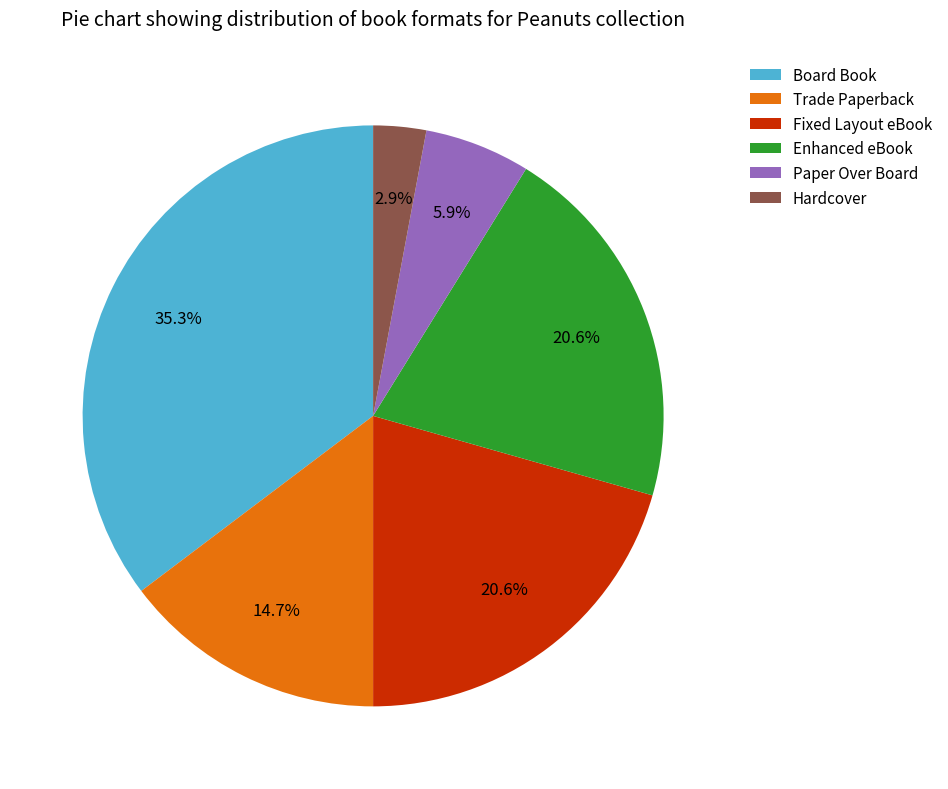

Which category has the smallest portion of the pie?

Hardcover